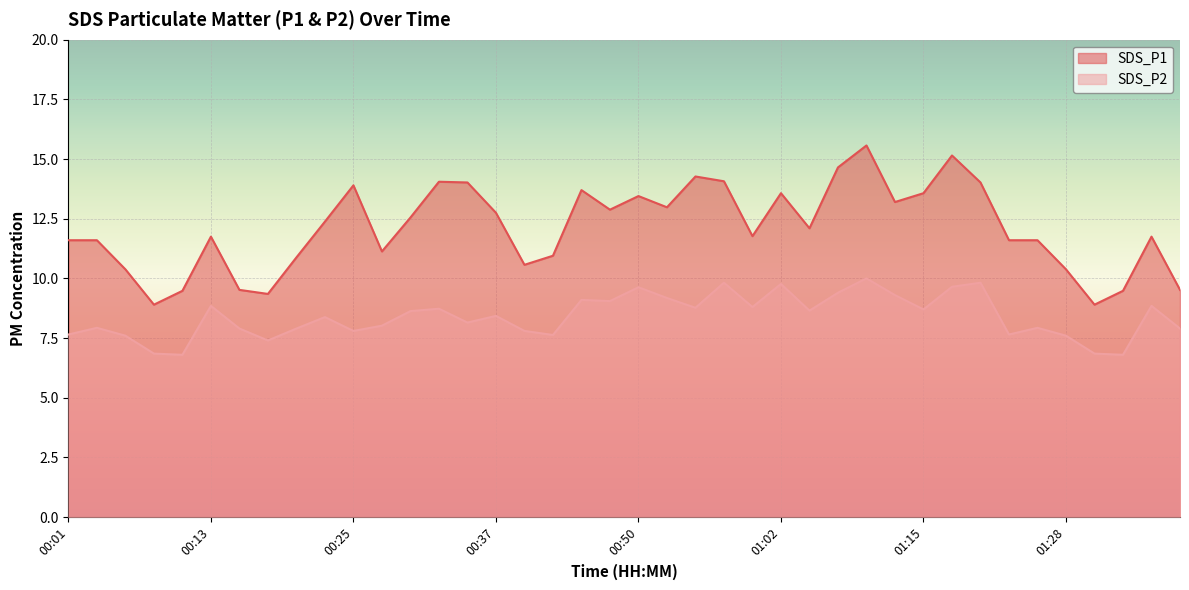

How many interior local valleys does the SDS_P2 series have?

12